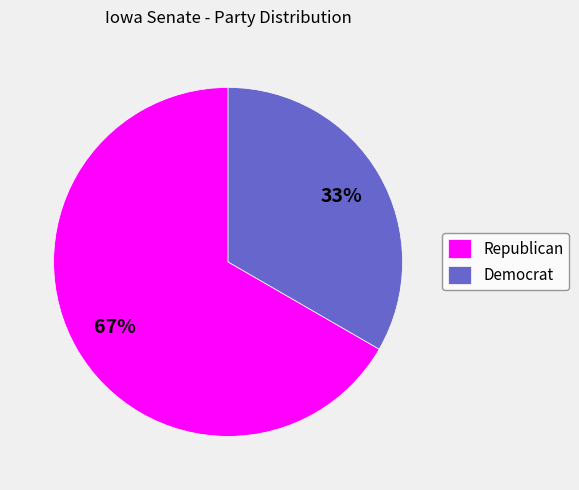

What is the largest slice in the pie chart?

Republican